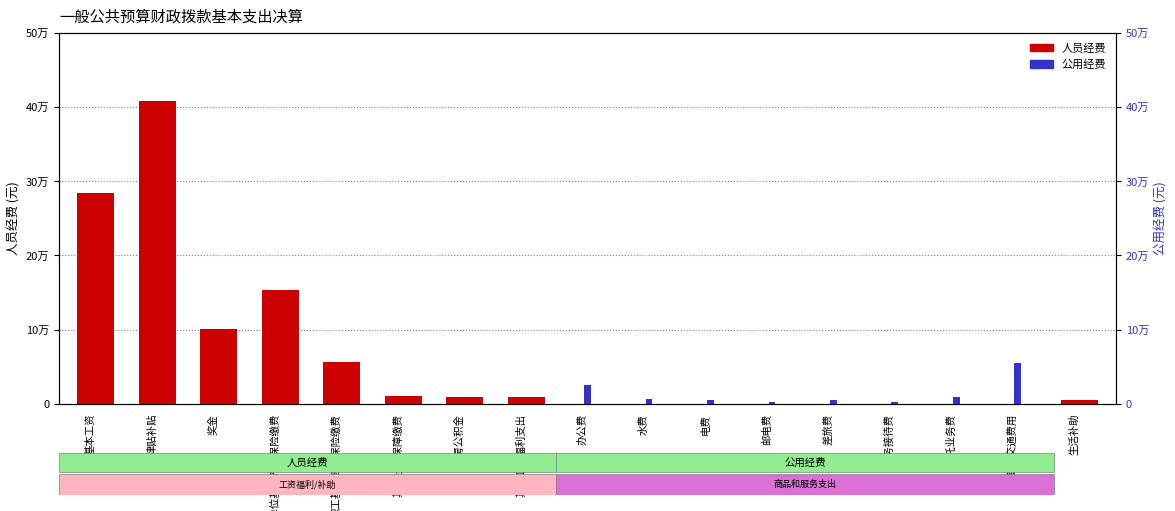

The 人员经费 series shows 19516.7 at 职工基本医疗保险缴费. True or false?

False